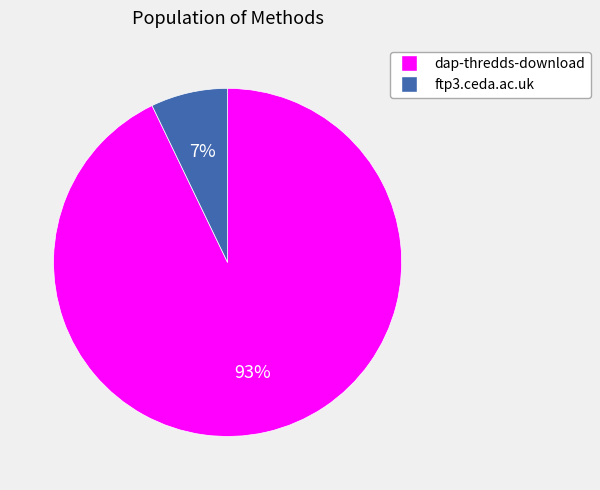

What is the largest slice in the pie chart?

dap-thredds-download